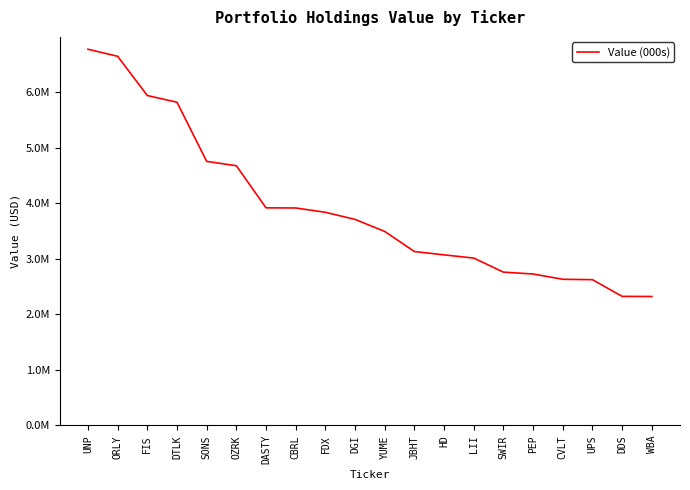

Rank the categories by value from lowest to highest.

WBA, DDS, UPS, CVLT, PEP, SWIR, LII, HD, JBHT, YUME, DGI, FDX, CBRL, DASTY, OZRK, SONS, DTLK, FIS, ORLY, UNP